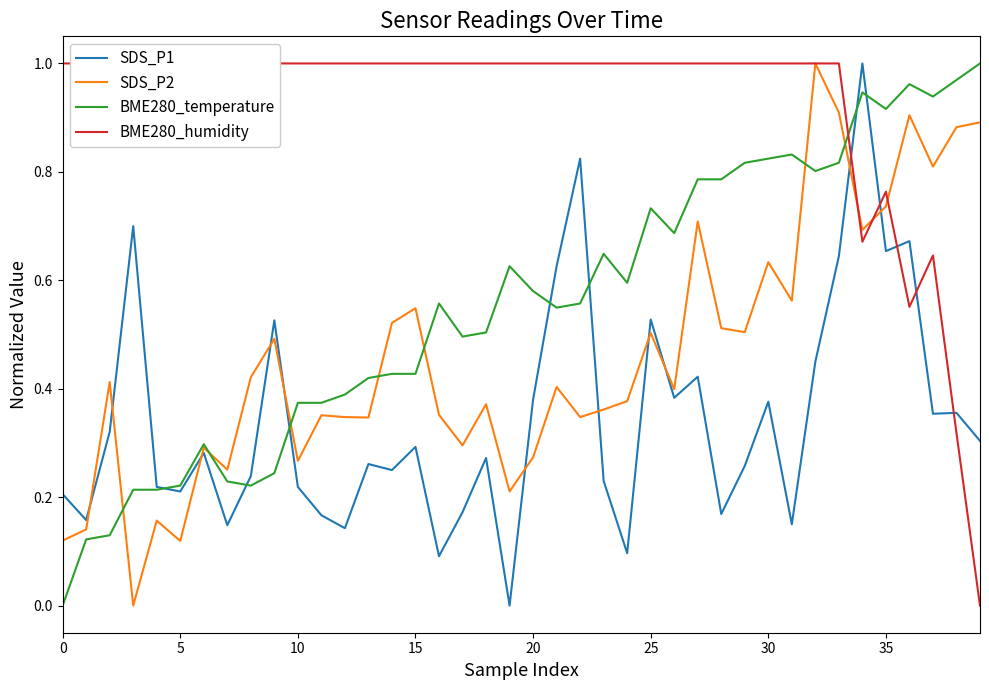

What is the label of the 8th point from the right?

32